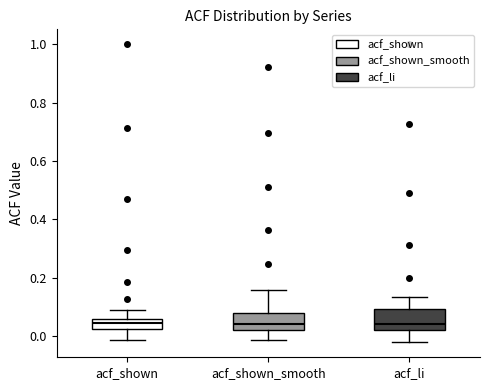

Reading left to right, transcribe this box plot: for each box, give where its median line is, the range the box spans, and where its two whiskers end, as read against the y-axis. The values are not printed on the chart, so give them approximately, as read against the axis.

acf_shown: median 0.04, box 0.02 to 0.06, whiskers -0.02 to 0.08
acf_shown_smooth: median 0.04, box 0.02 to 0.08, whiskers -0.02 to 0.16
acf_li: median 0.04, box 0.02 to 0.10, whiskers -0.02 to 0.14